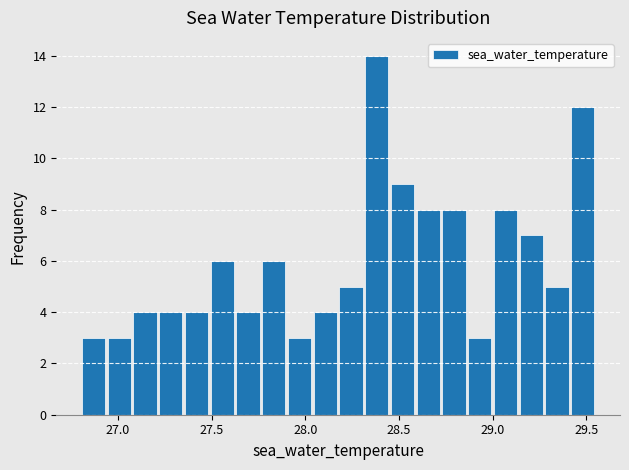

Around what value on the x-axis is the tallest bar? Give the approximate position of its centre, as read against the axis.

28.40